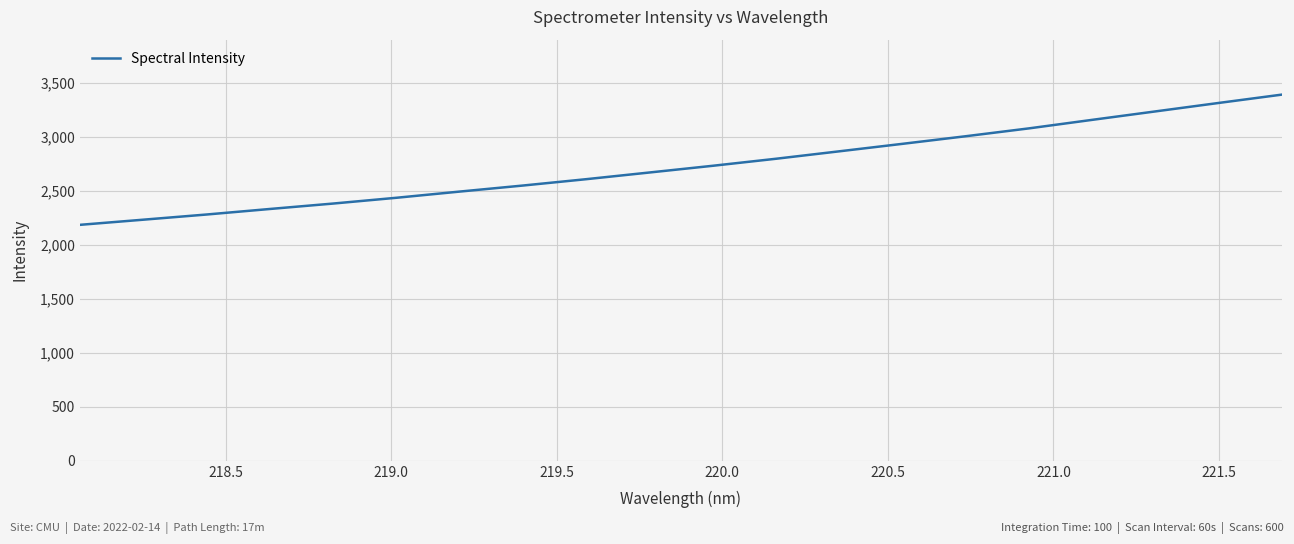

How many lines are shown in the chart?

1